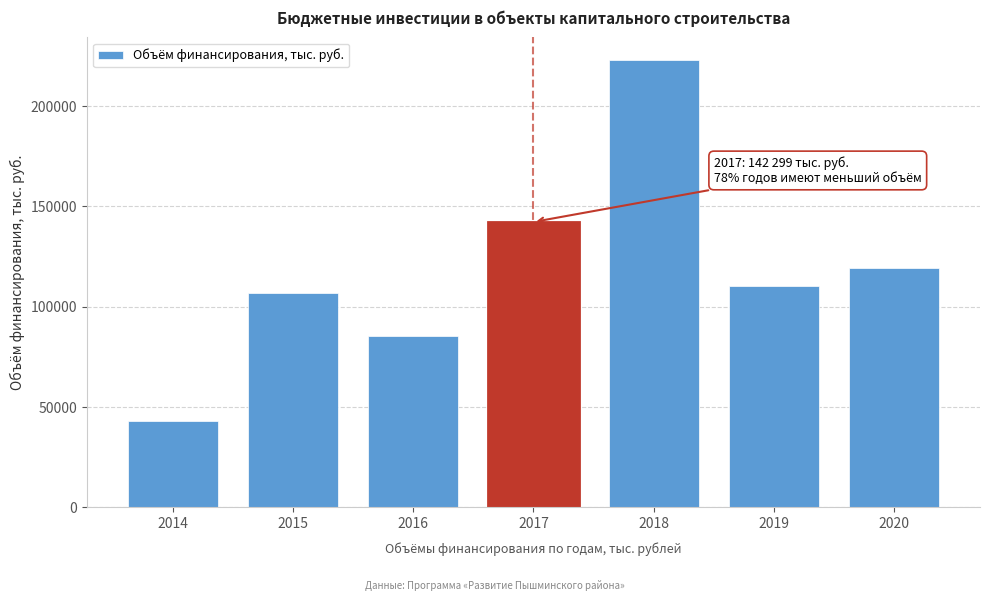

Reading left to right, list all the values displayed in this chart.

43190.8	106976.3	85689.3	142299.5	223112.8	110446.3	119569.6